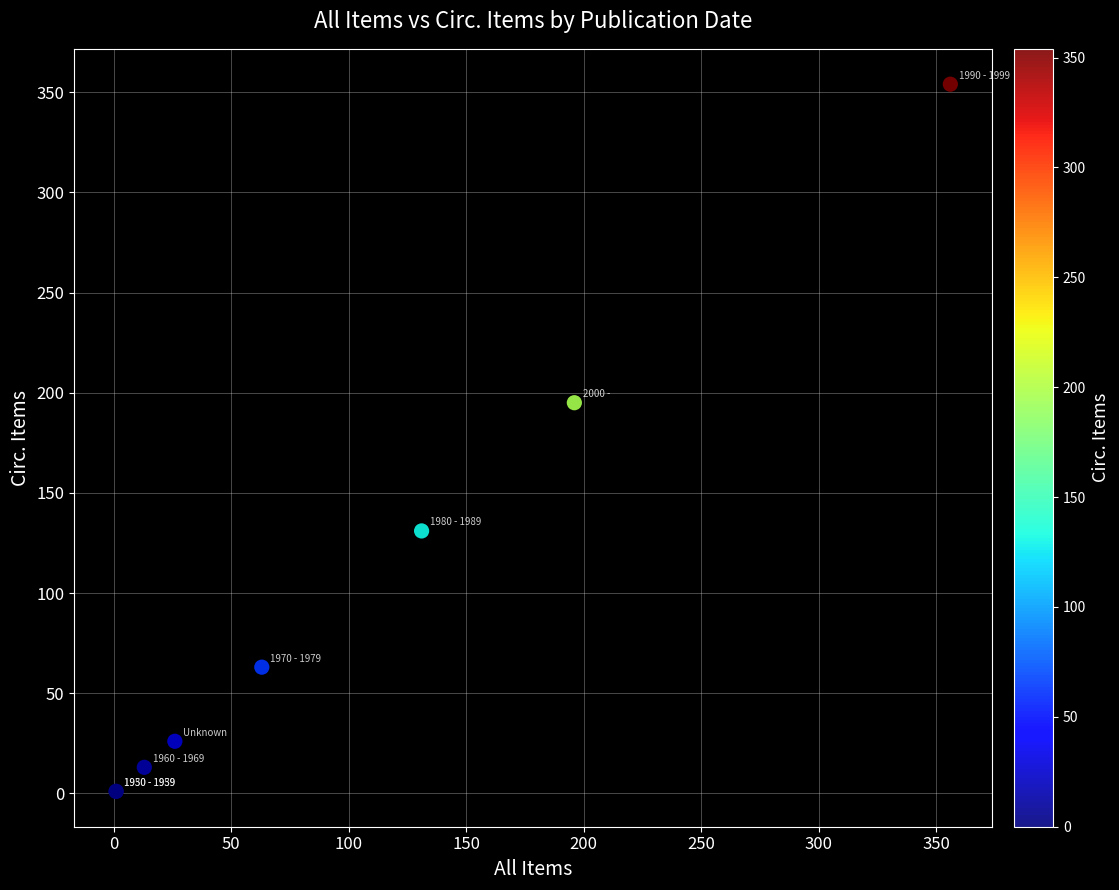

What Y value in the scatter plot is closest to 177?

195